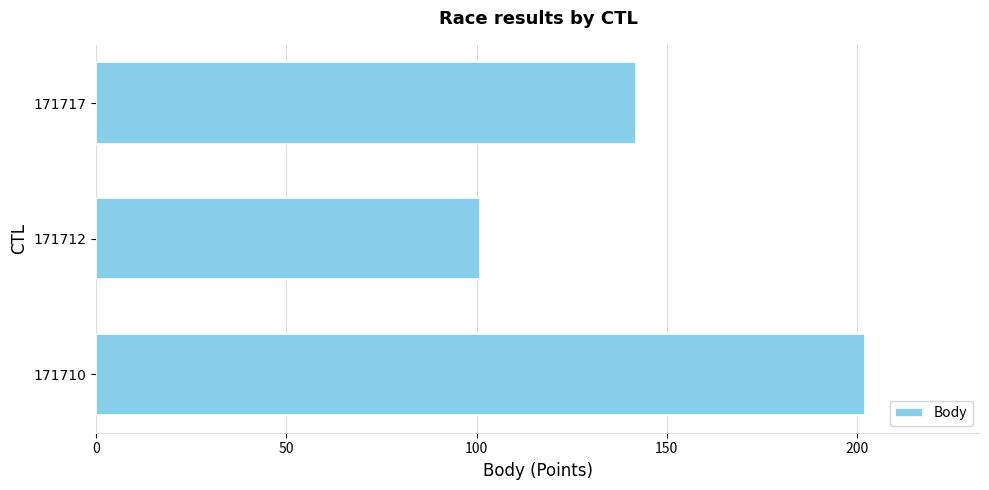

Rank the categories by value from lowest to highest.

171712, 171717, 171710